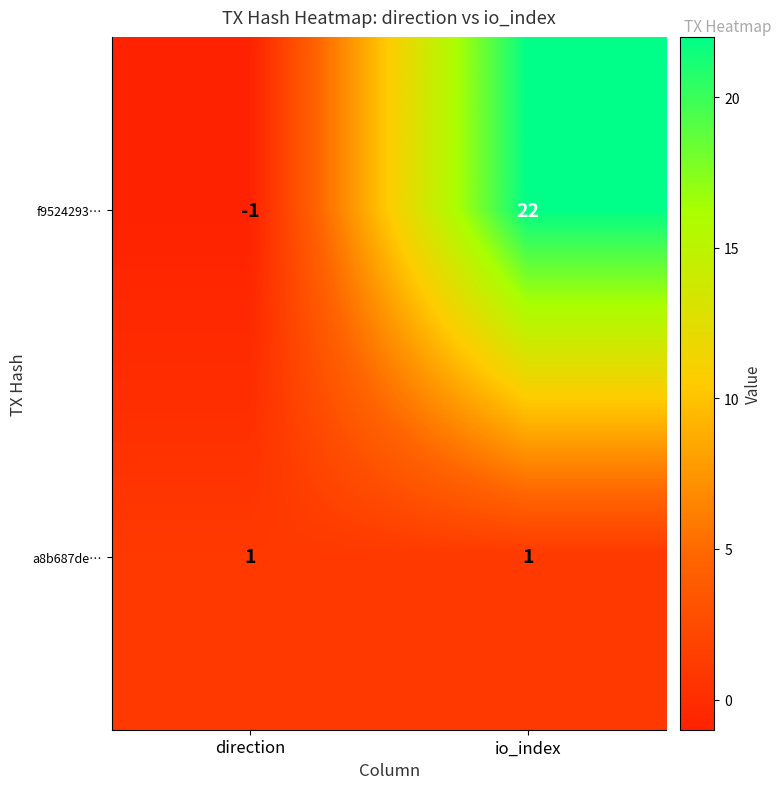

How many categories are shown in the chart?

2